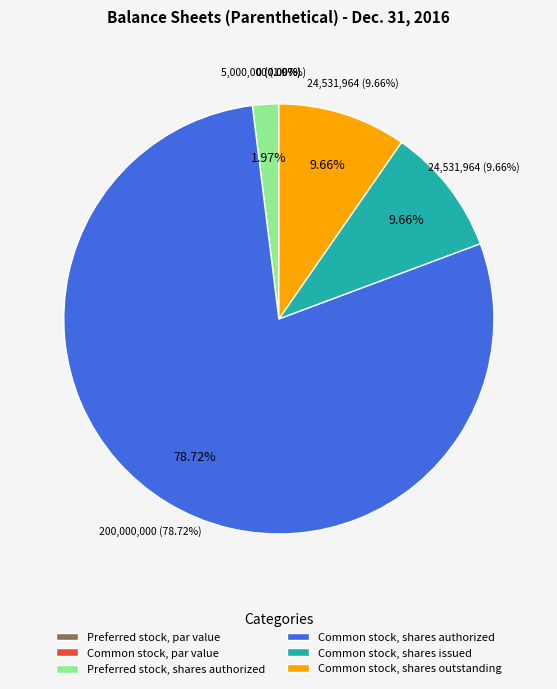

What is the majority slice?

Common stock, shares authorized